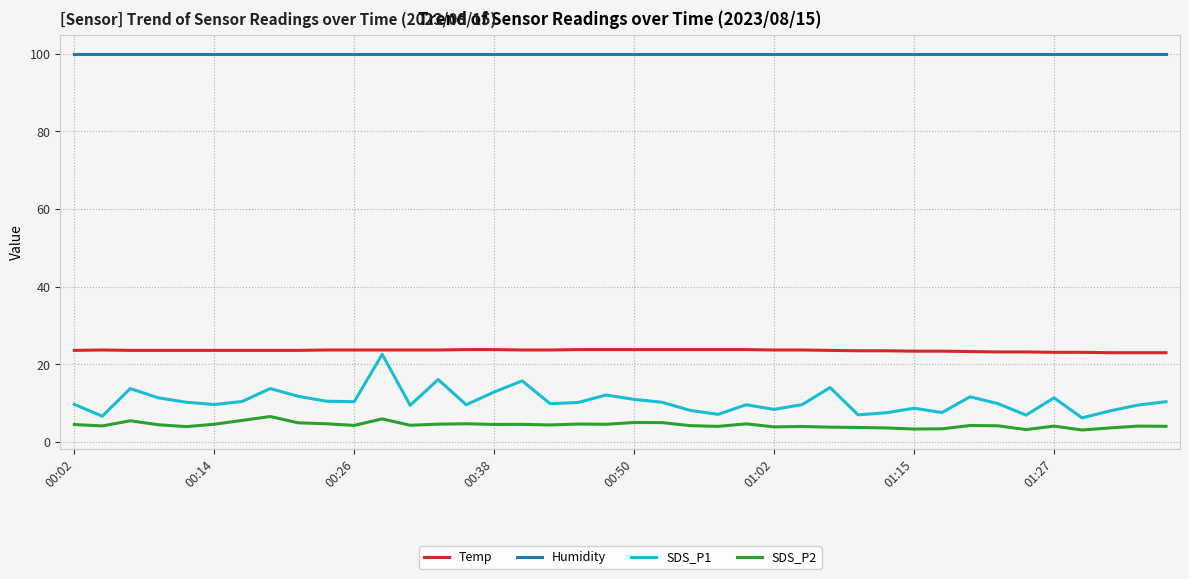

Which series has the largest total across all categories?

Humidity